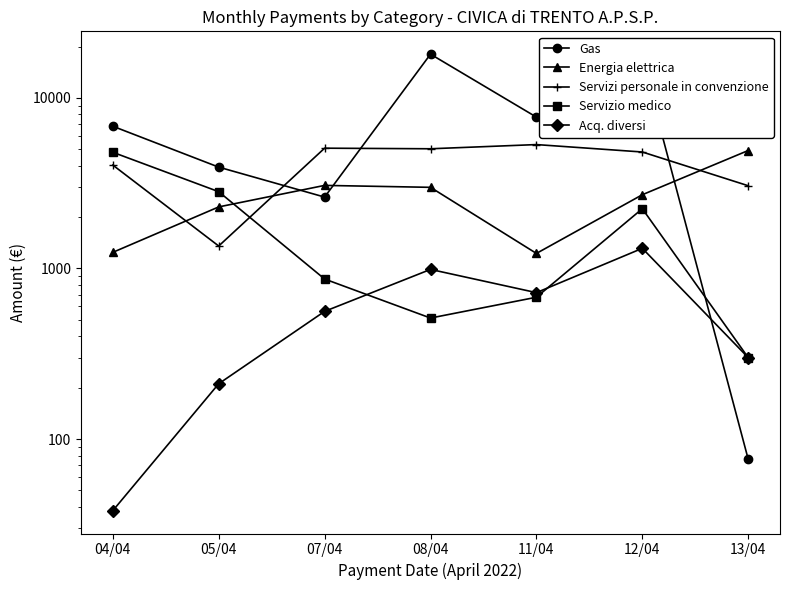

Between 11/04 and 12/04, which series saw the biggest shift?

Gas